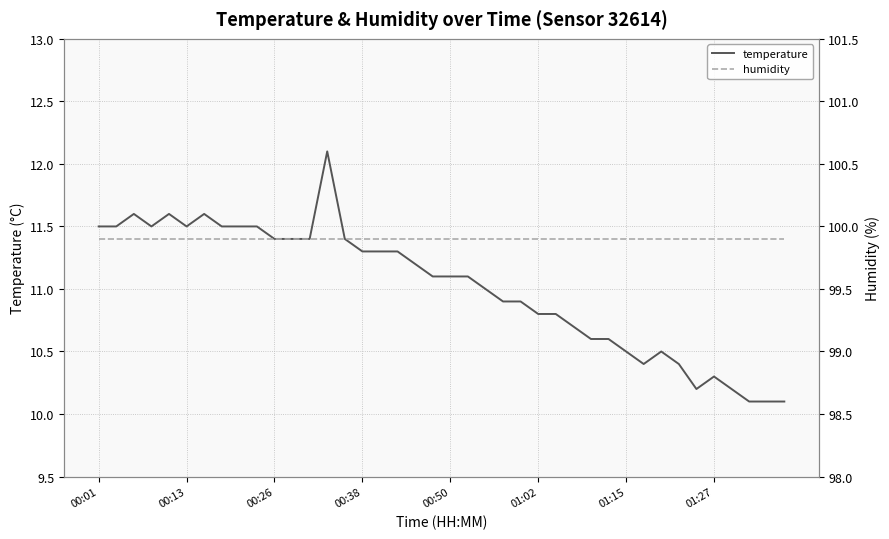

True or false: humidity and temperature cross at least once.

False